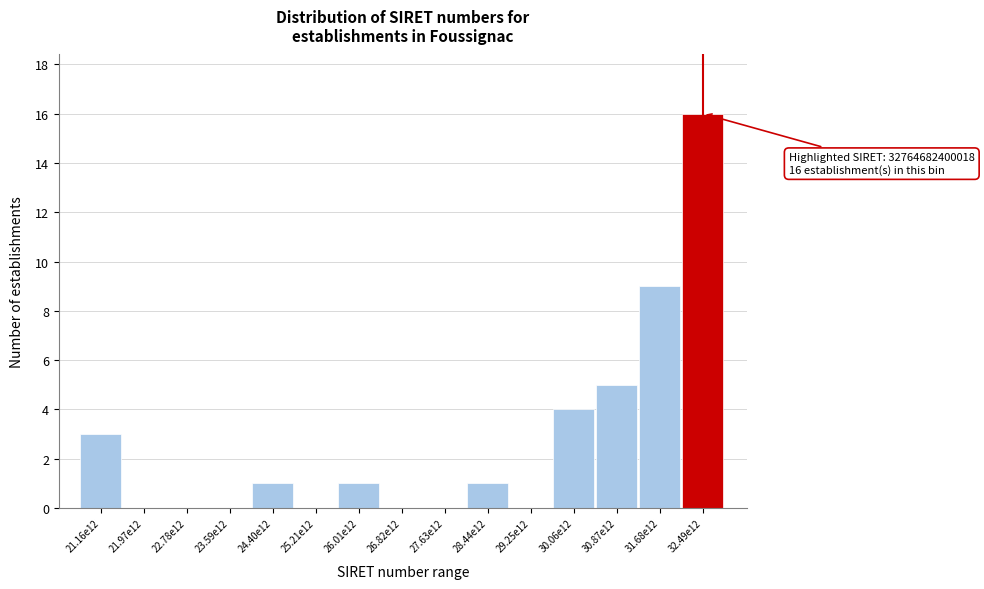

Reading left to right, list all the values displayed in this chart.

21.16e12=3	21.97e12=0	22.78e12=0	23.59e12=0	24.40e12=1	25.21e12=0	26.01e12=1	26.82e12=0	27.63e12=0	28.44e12=1	29.25e12=0	30.06e12=4	30.87e12=5	31.68e12=9	32.49e12=16